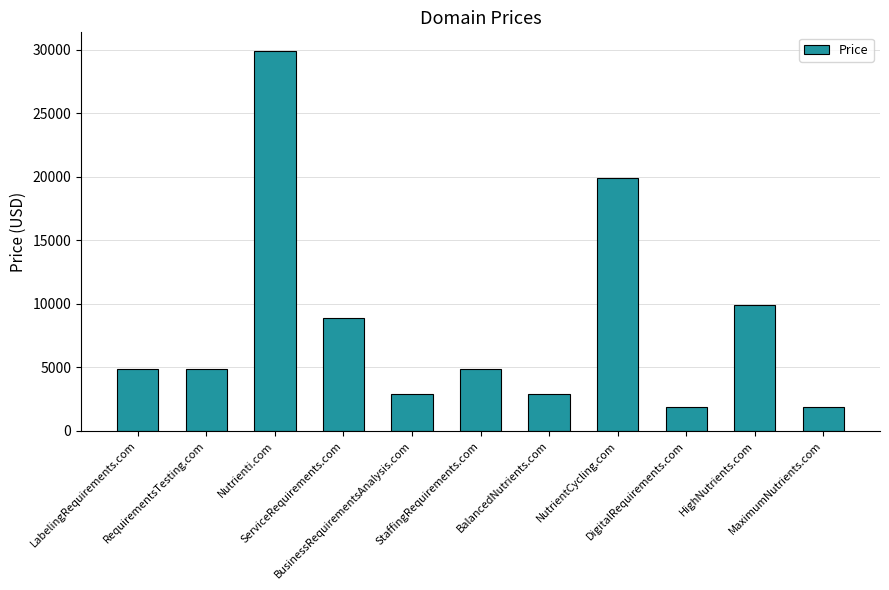

What is the greatest value displayed?

29888